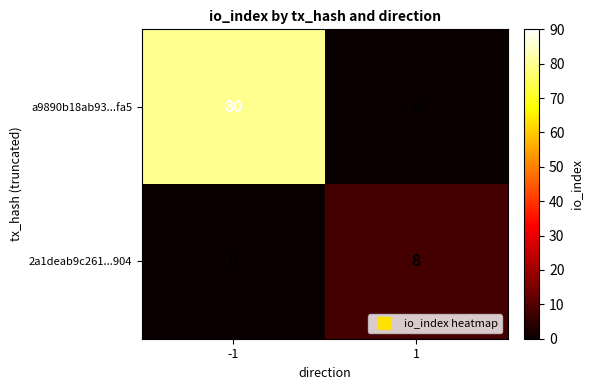

Which category has the highest value across all series?

-1